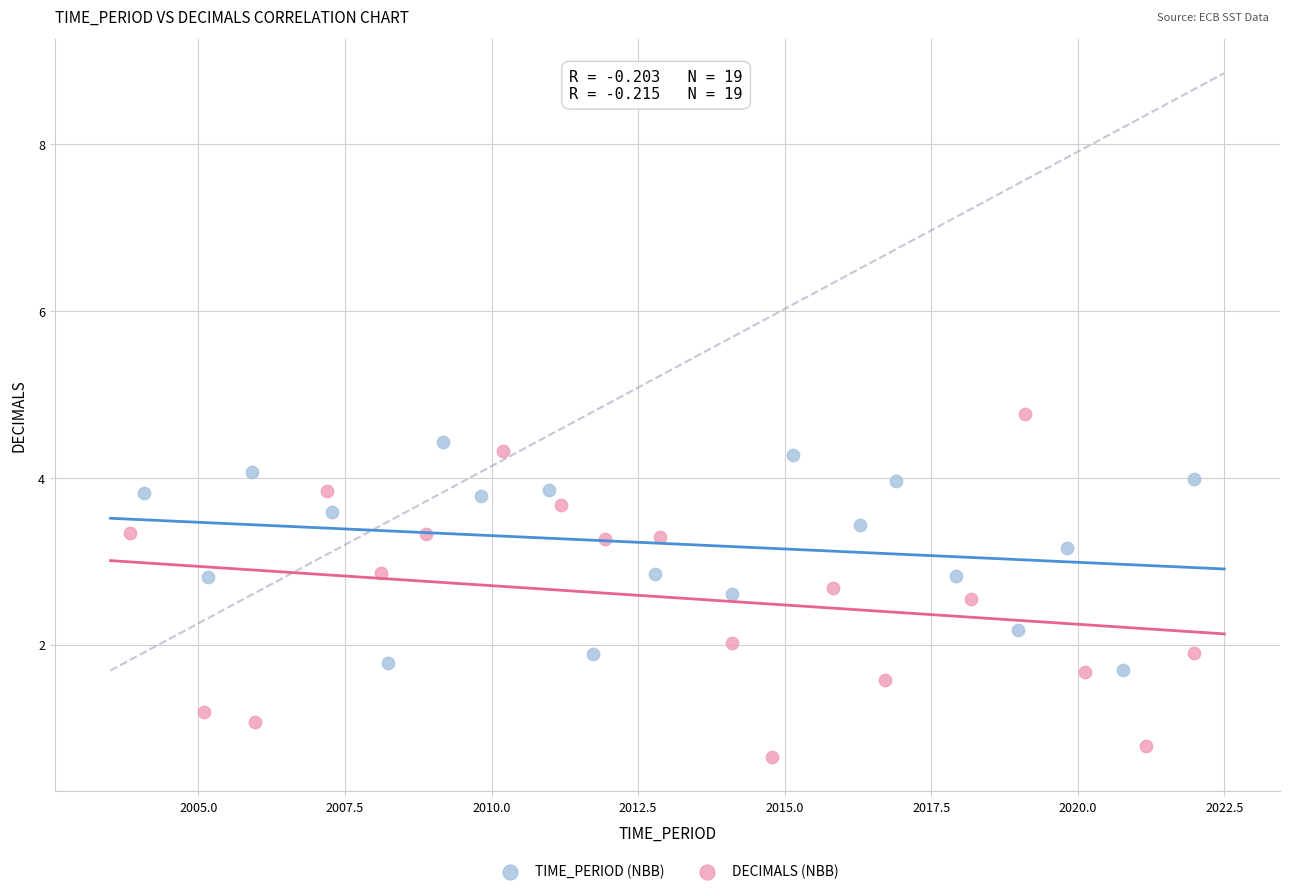

Which series reaches the maximum Y coordinate?

DECIMALS (NBB)